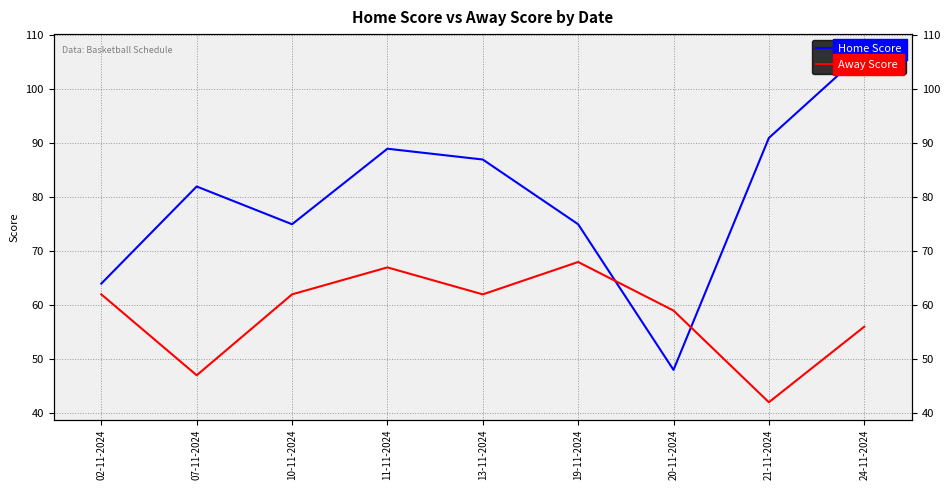

At how many categories does at least one series exceed 65?

7